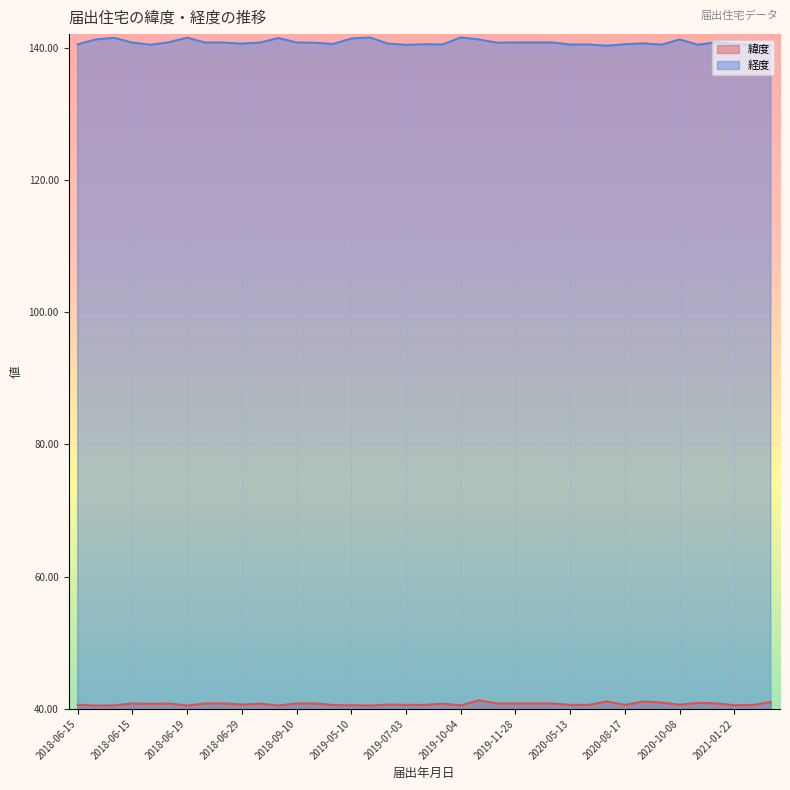

True or false: 緯度 and 経度 intersect in this chart.

False